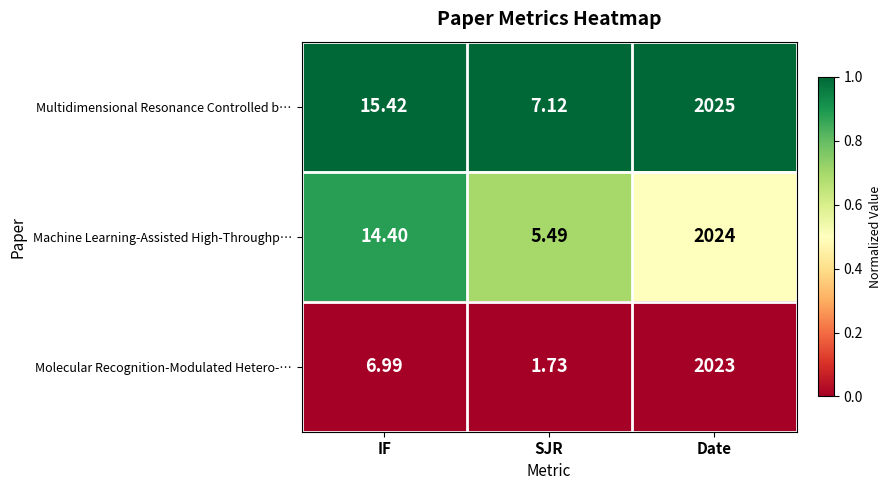

At SJR, list the series in order from smallest to largest.

Molecular Recognition-Modulated Hetero-…, Machine Learning-Assisted High-Throughp…, Multidimensional Resonance Controlled b…